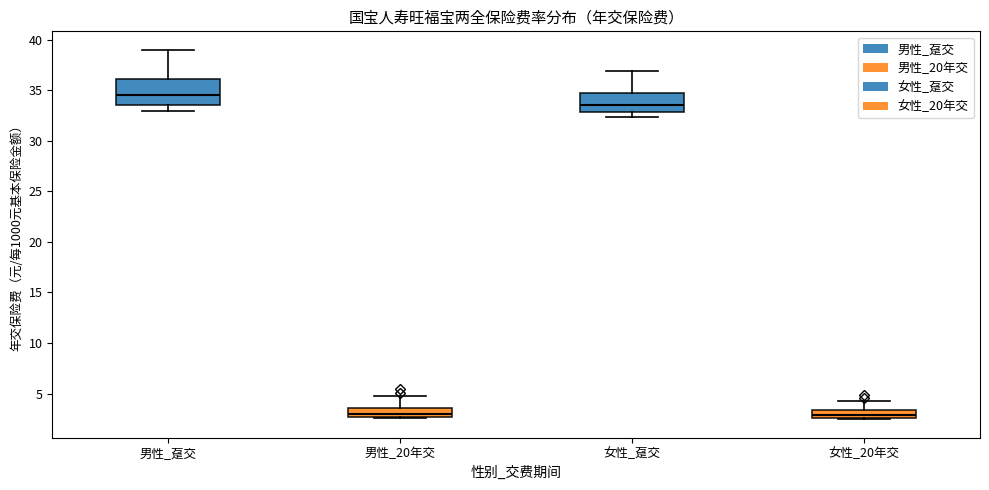

Where is the lower edge of the box for 女性_20年交 on the y-axis? The values are not printed on the chart, so give them approximately, as read against the axis.

2.5